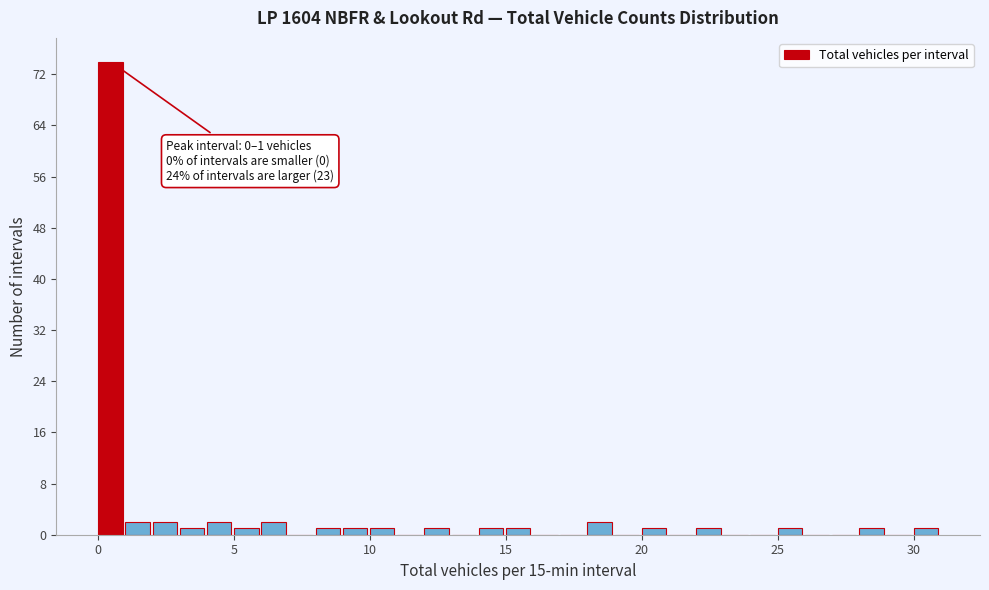

Around what value on the x-axis is the tallest bar? Give the approximate position of its centre, as read against the axis.

0.5